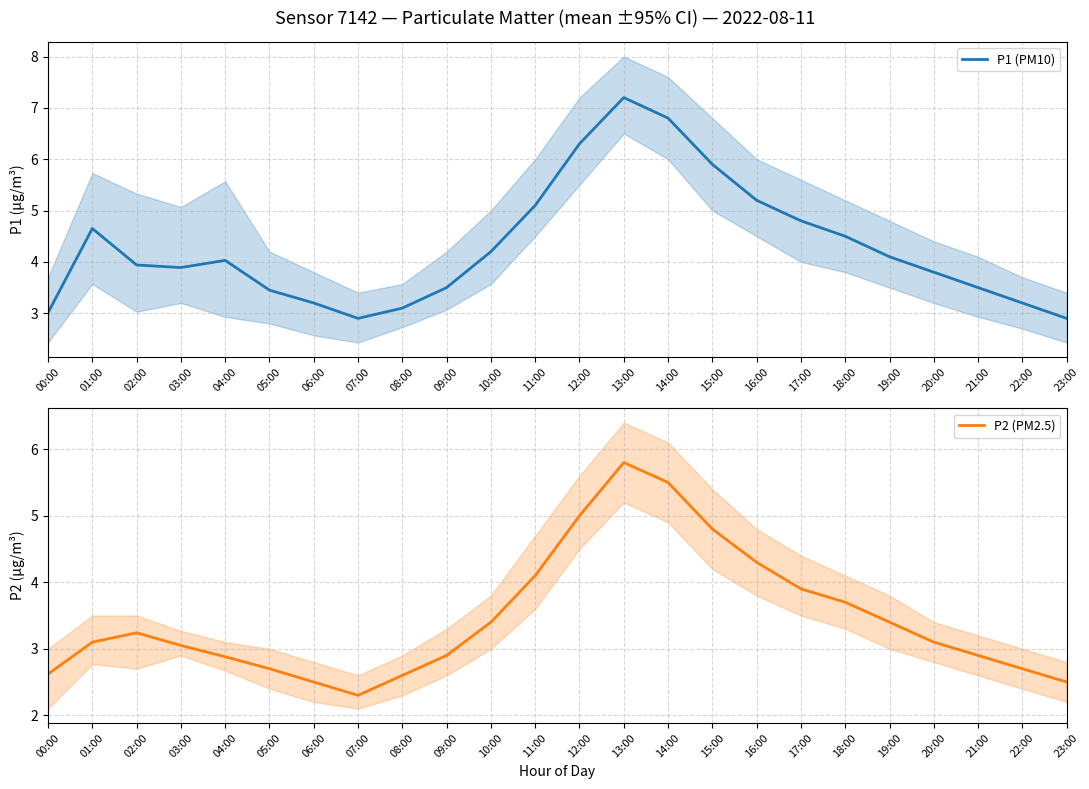

At which category does the chart reach its peak across all series?

13:00